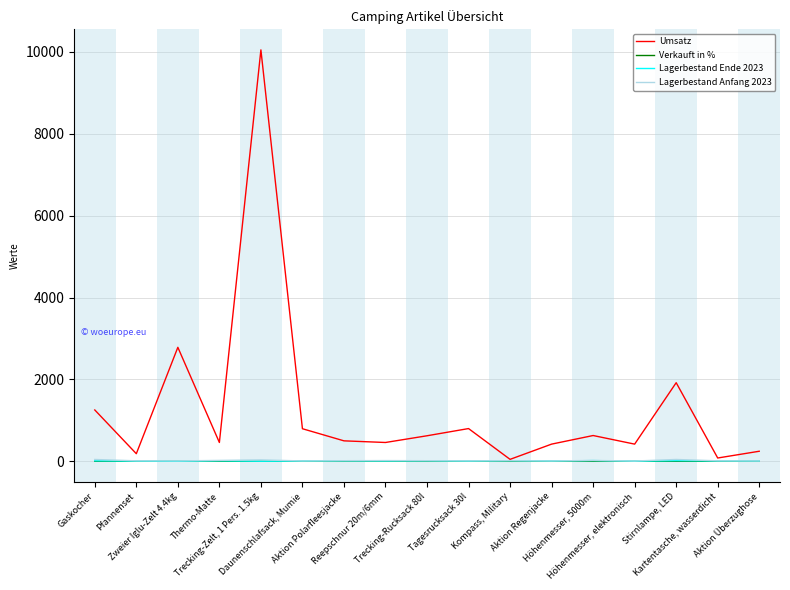

Does the chart display data point markers on the line(s)?

No